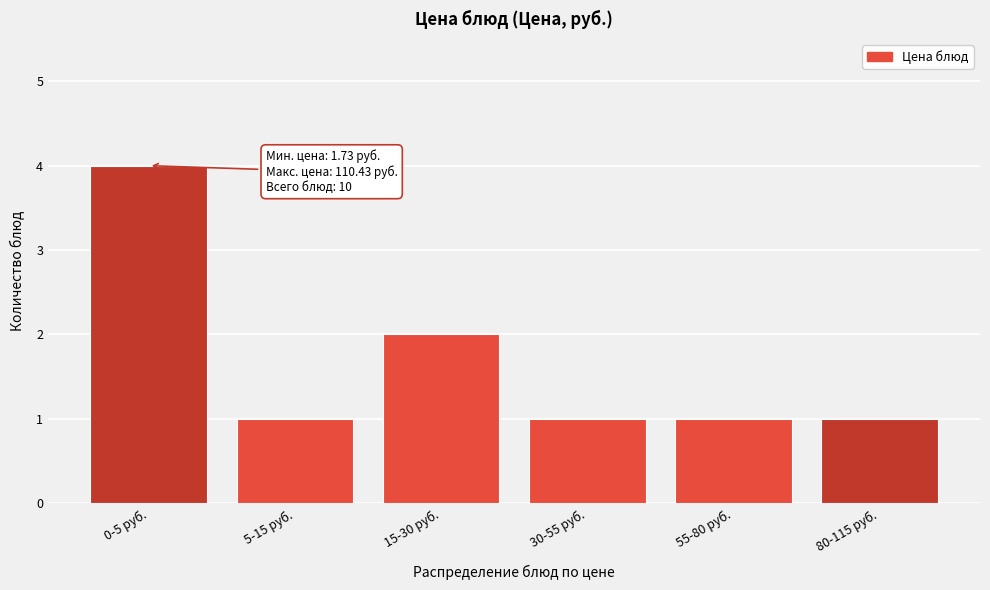

Reading left to right, transcribe all the data shown in this chart.

0-5 руб.=4	5-15 руб.=1	15-30 руб.=2	30-55 руб.=1	55-80 руб.=1	80-115 руб.=1